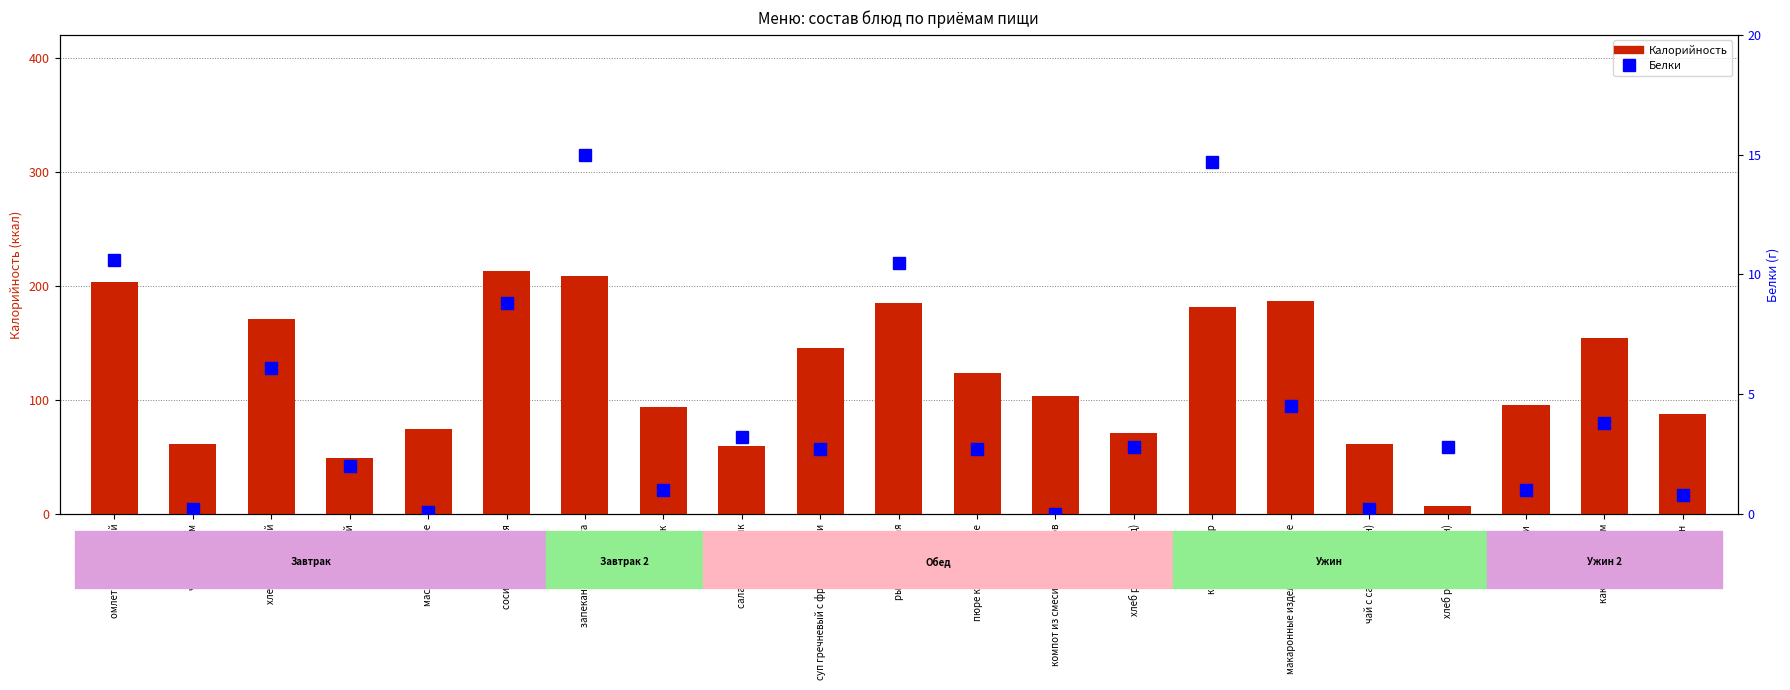

What is the spread (max minus min) of values at хлеб ржаной (ужин)?

4.3